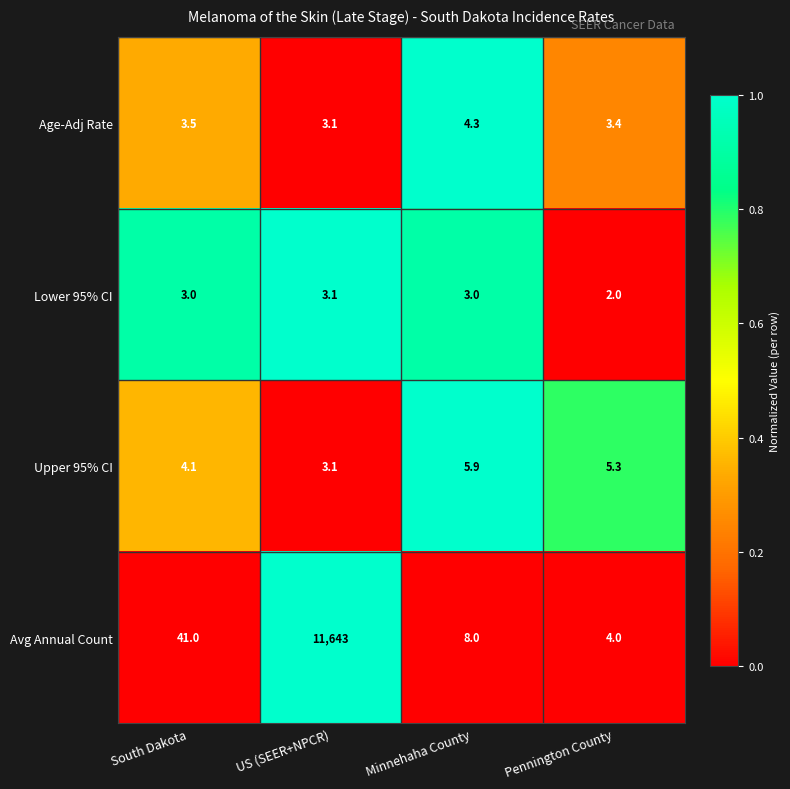

What is the average value of the Upper 95% CI series?

4.6